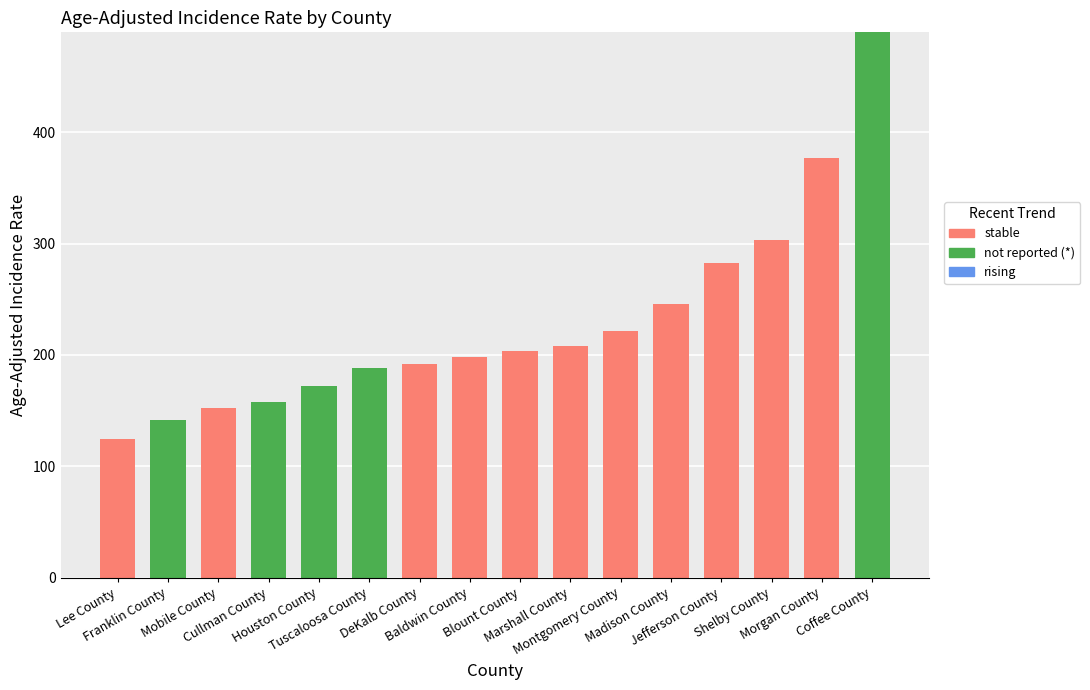

What is the maximum value for stable?

376.4